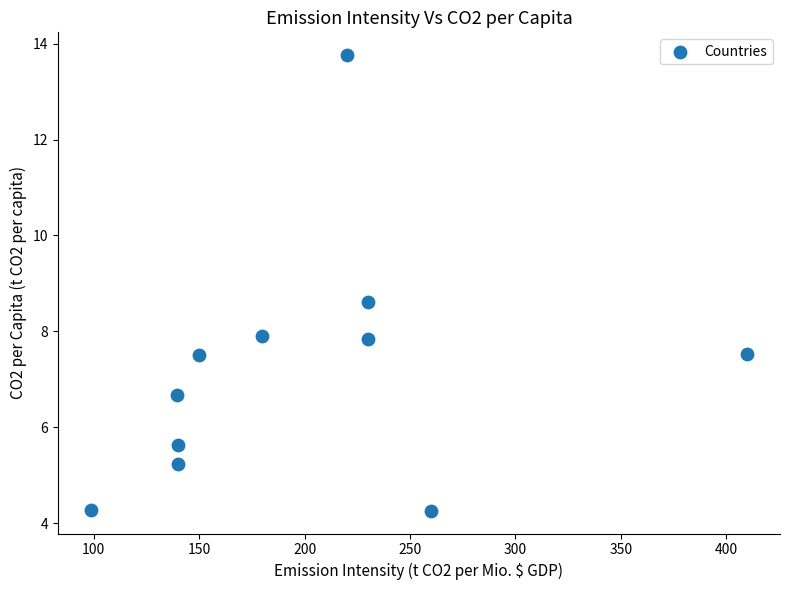

What Y value in the scatter plot is closest to 9?

8.6